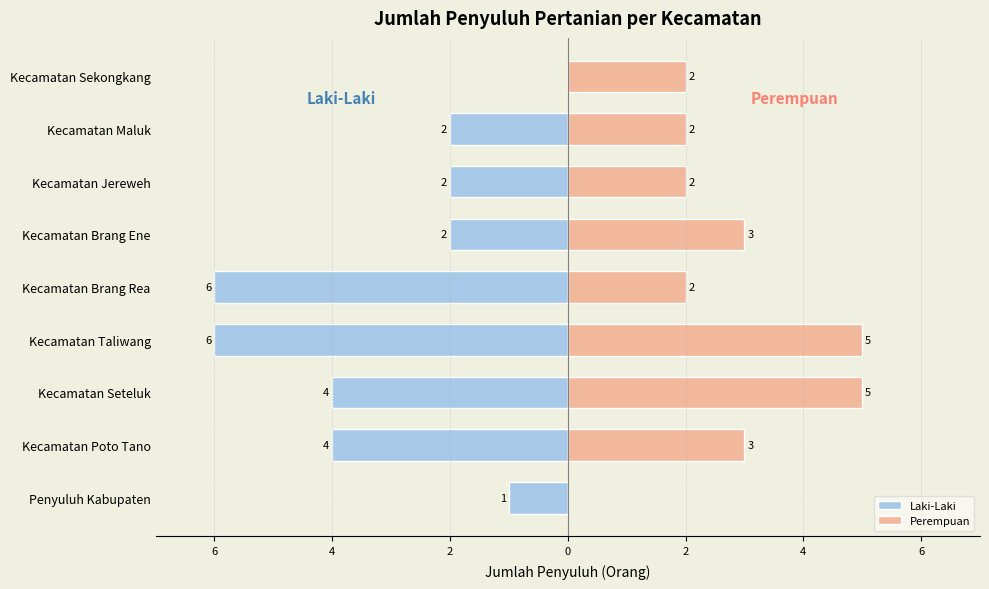

What is the difference between the maximum and minimum values in the Laki-Laki series?

6